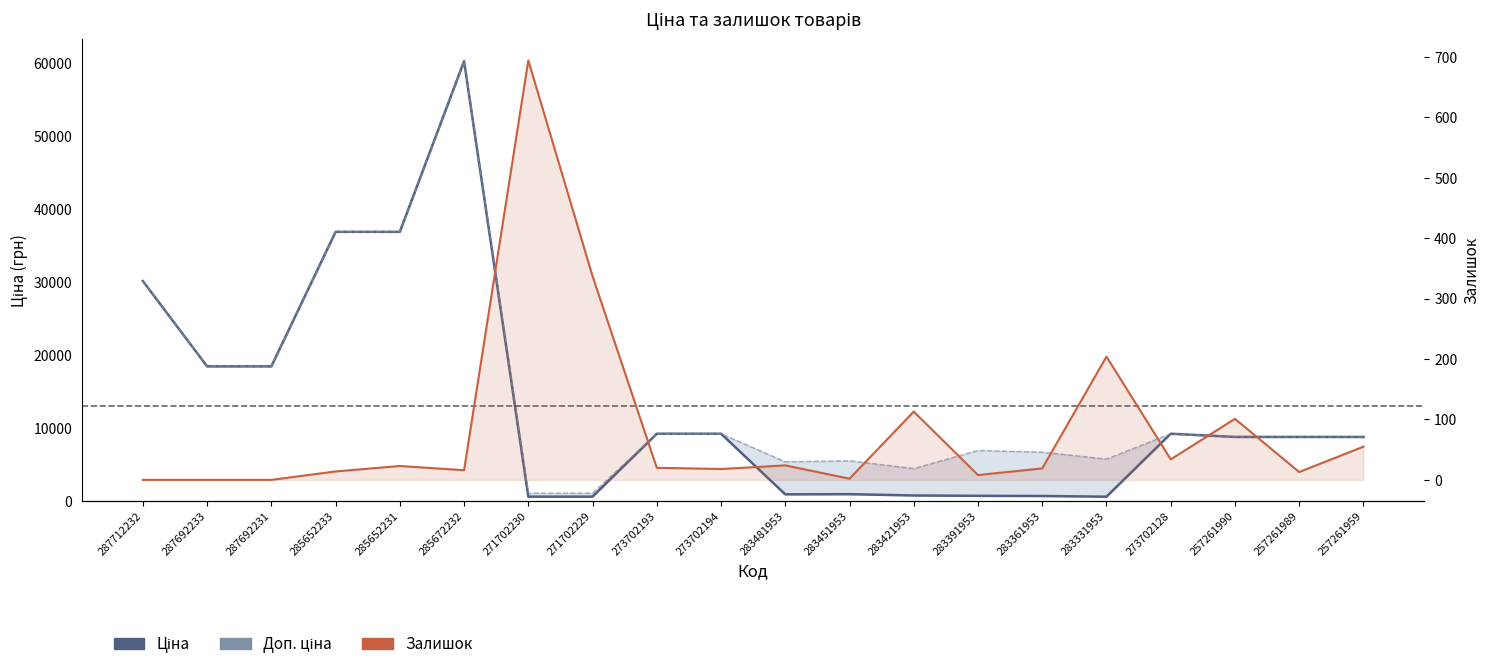

Which series has the widest spread of values?

Ціна